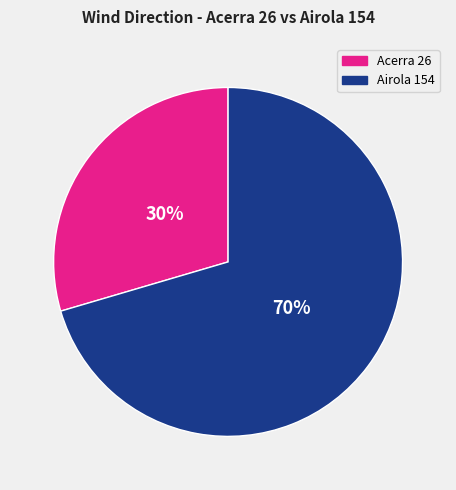

To the nearest percent, what is the average slice percentage?

50%